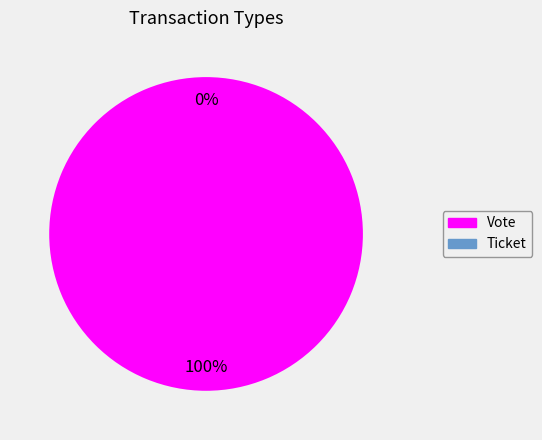

Which slice is the smallest?

Ticket